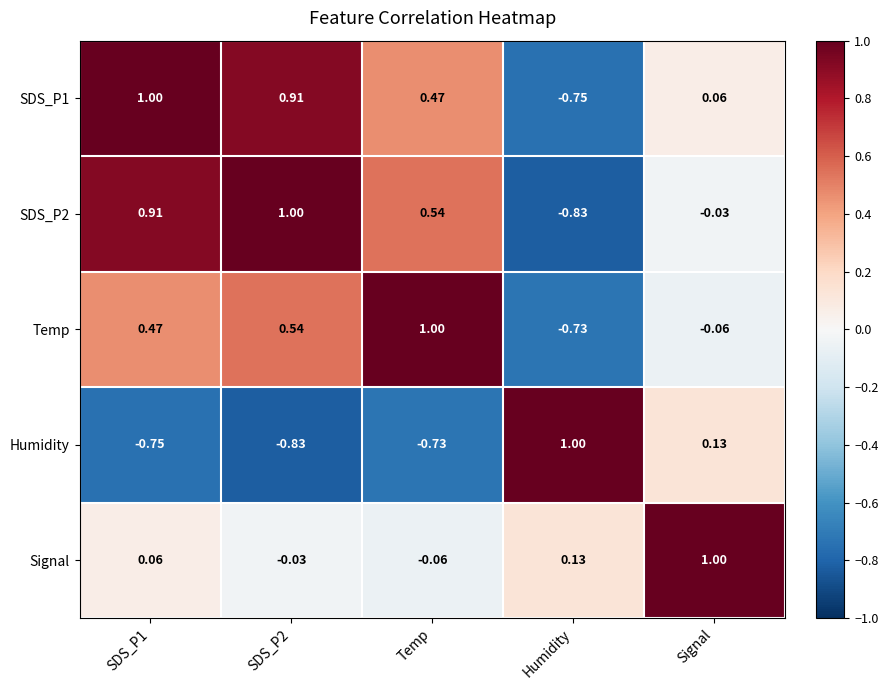

Where is SDS_P2 nearest to the value 0?

Signal